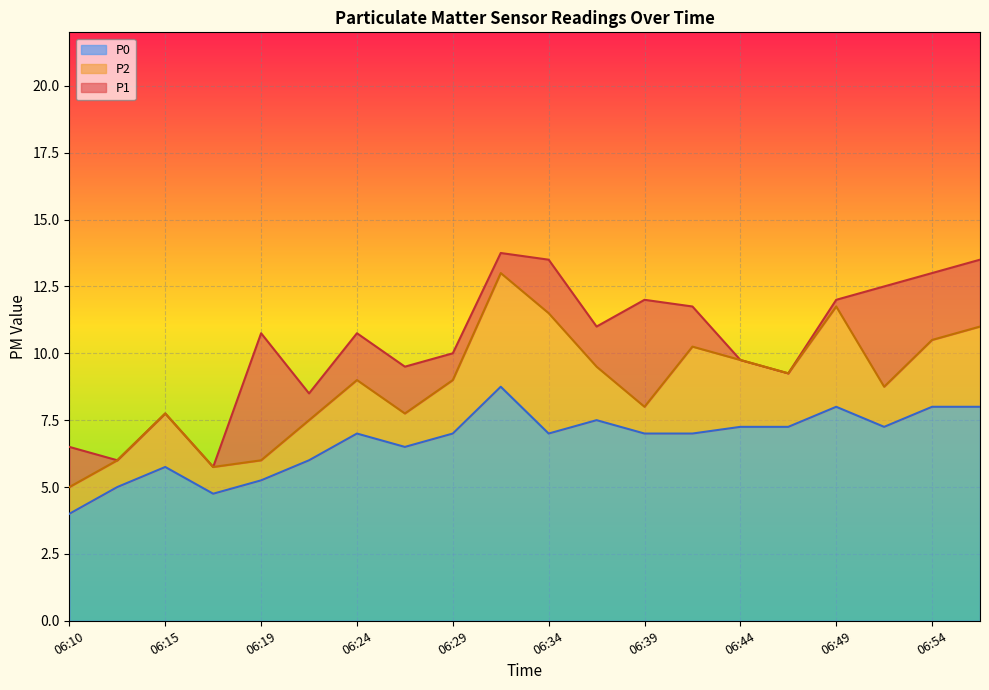

At 06:51, list the series in order from largest to smallest.

P1, P2, P0